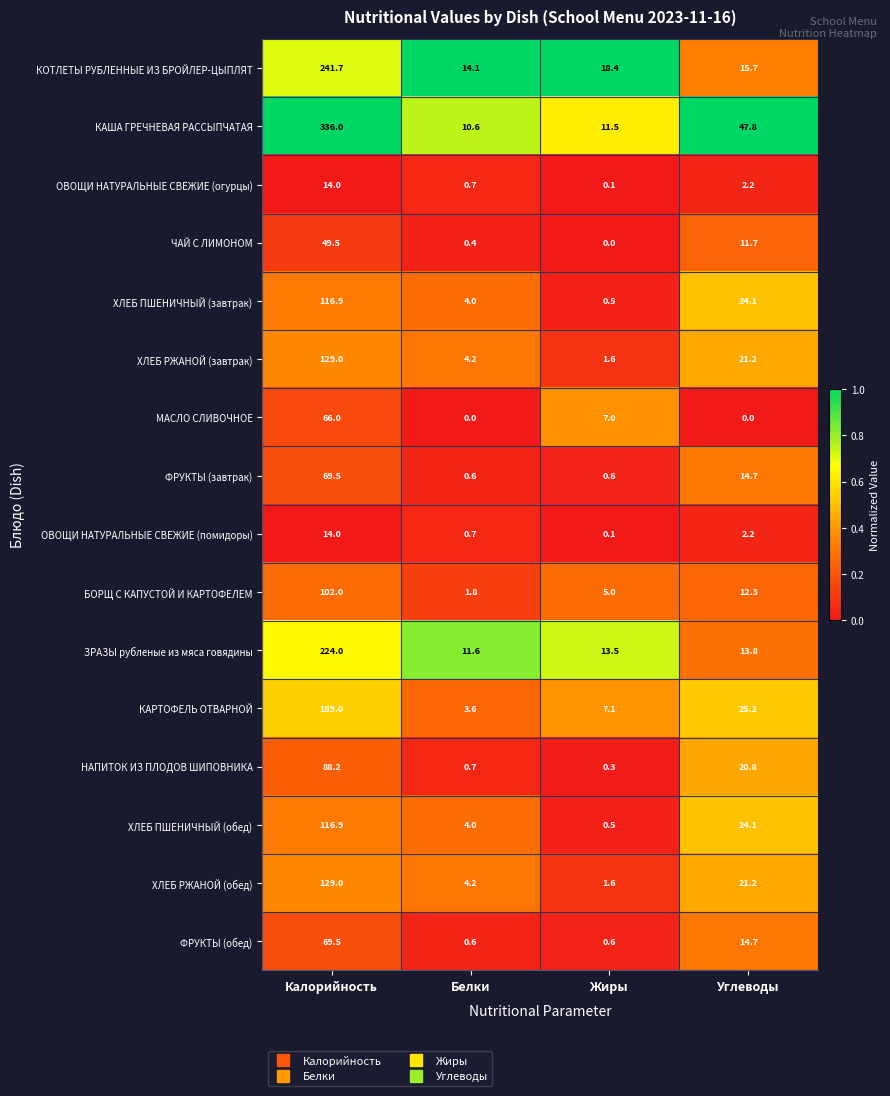

Where is ФРУКТЫ (обед) nearest to the value 35?

Углеводы